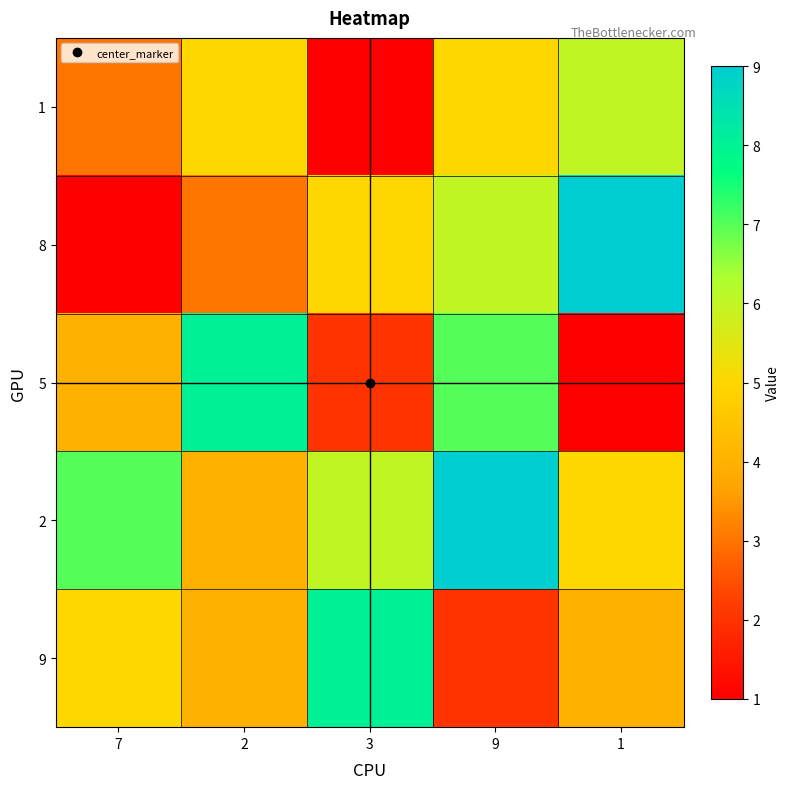

Reading left to right, extract all data points from this chart.

1: 7=3	2=5	3=1	9=5	1=6
8: 7=1	2=3	3=5	9=6	1=9
5: 7=4	2=8	3=2	9=7	1=1
2: 7=7	2=4	3=6	9=9	1=5
9: 7=5	2=4	3=8	9=2	1=4